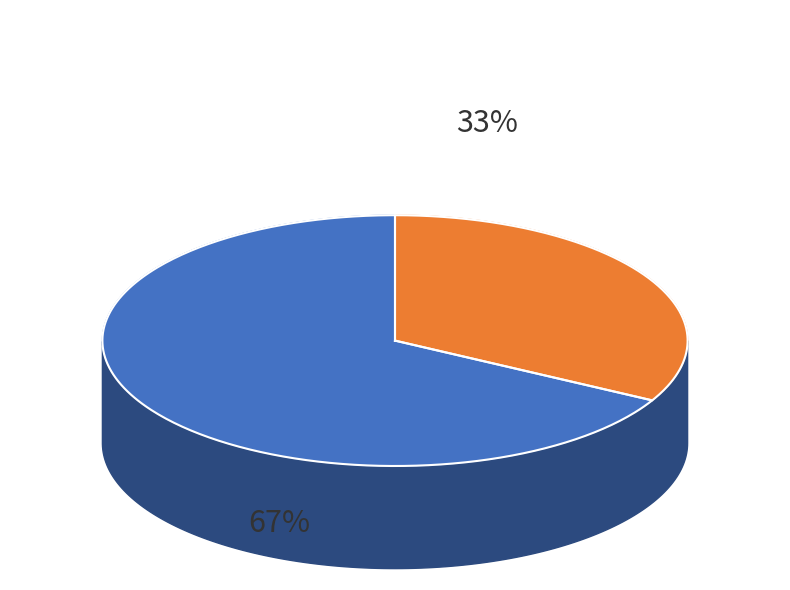

Which category has the biggest portion of the pie?

Raumwärme